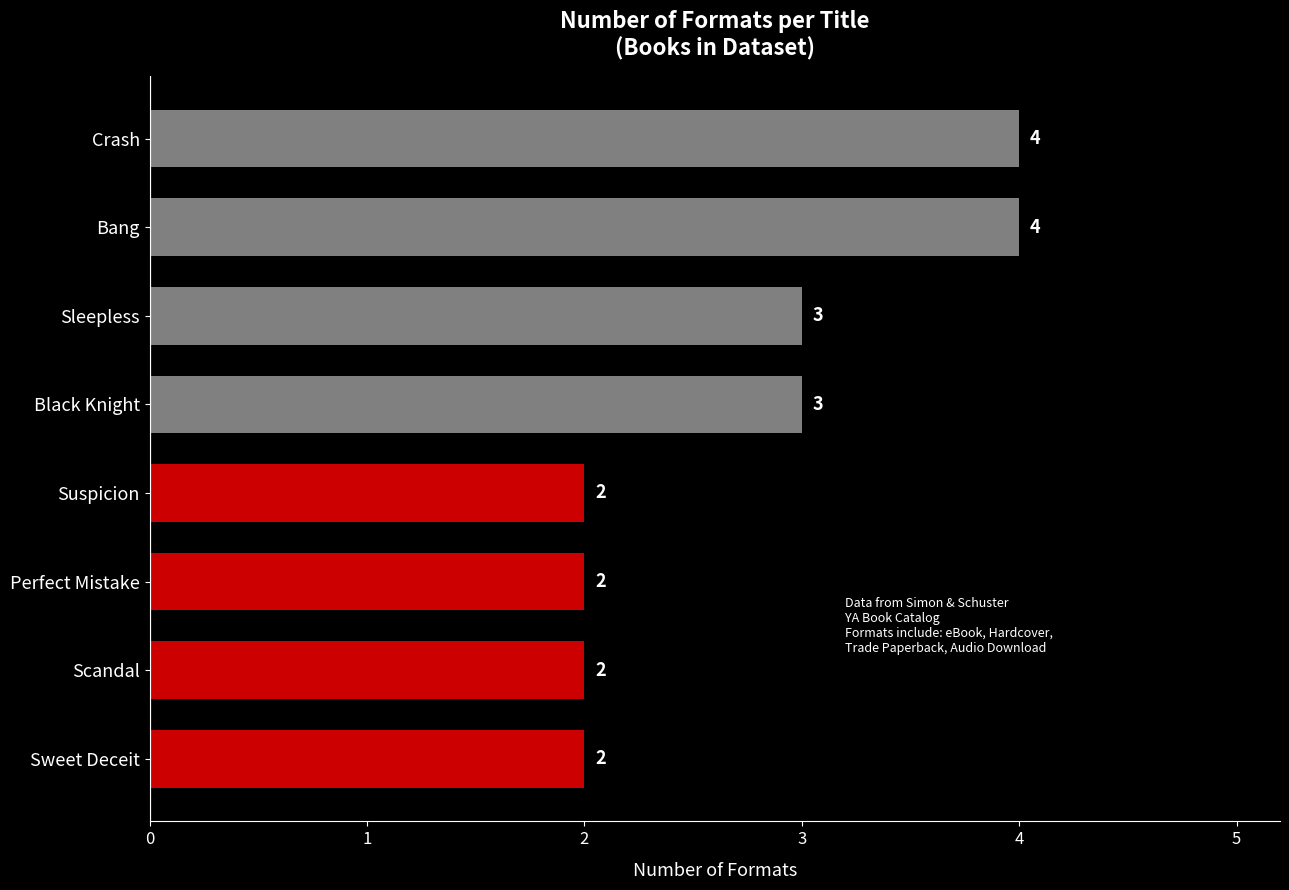

Count the values in the range 2 to 4.

8